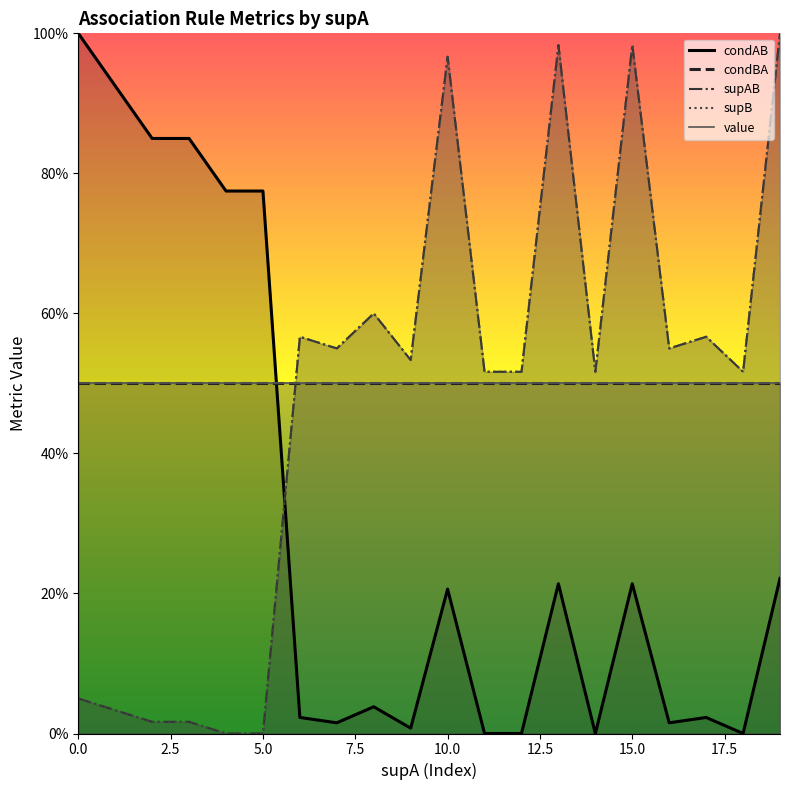

Is the value of condAB at 10.0 greater than the value of supB at 15?

No